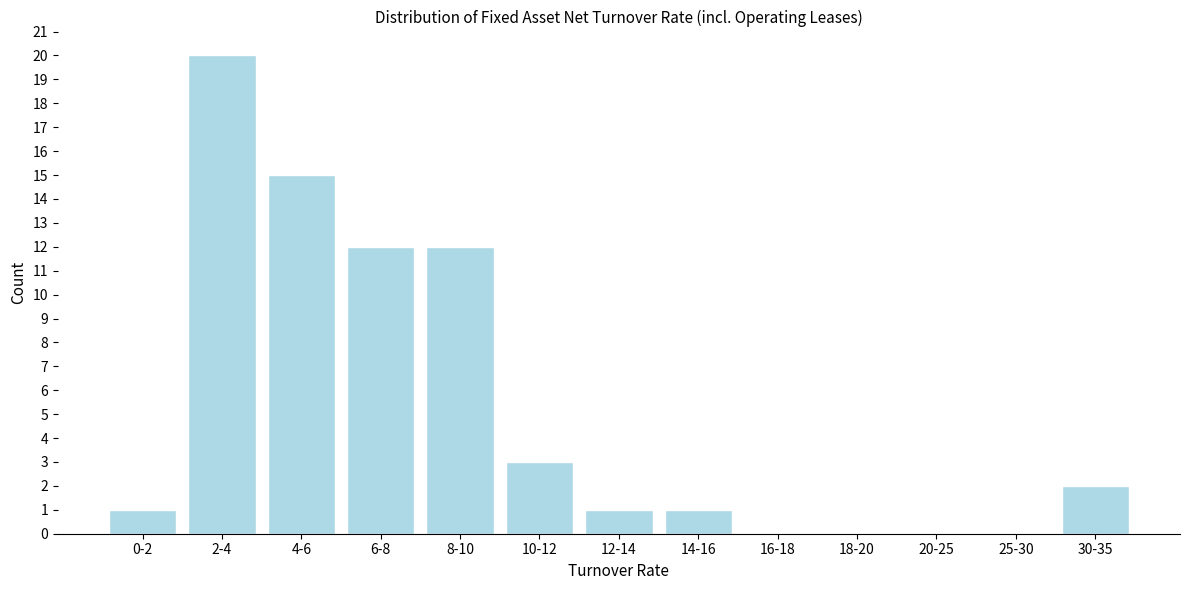

Reading left to right, what are all the values shown in this chart?

0-2=1	2-4=20	4-6=15	6-8=12	8-10=12	10-12=3	12-14=1	14-16=1	16-18=0	18-20=0	20-25=0	25-30=0	30-35=2